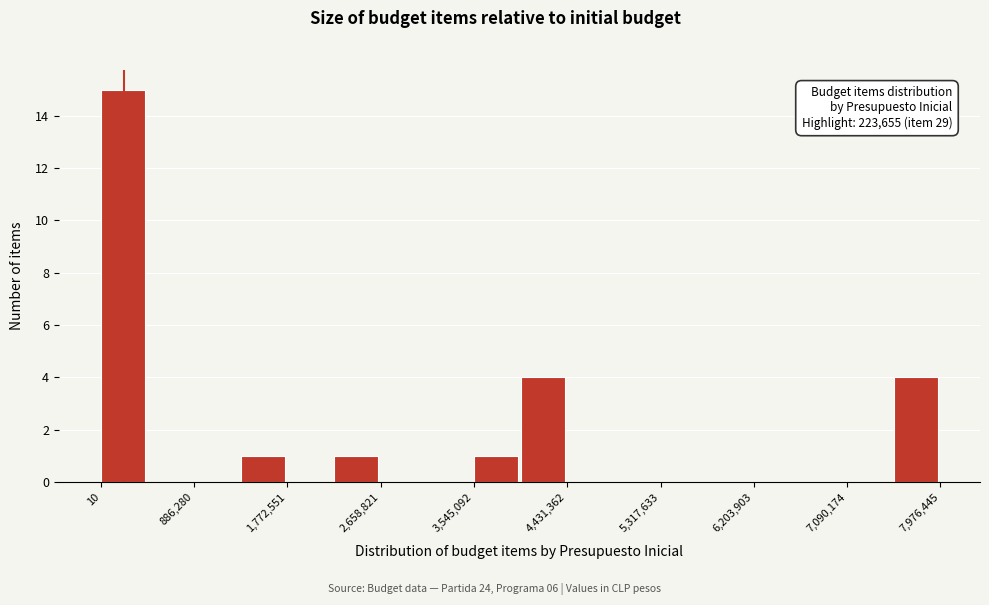

Which range on the x-axis has the tallest bar?

0 to 400000